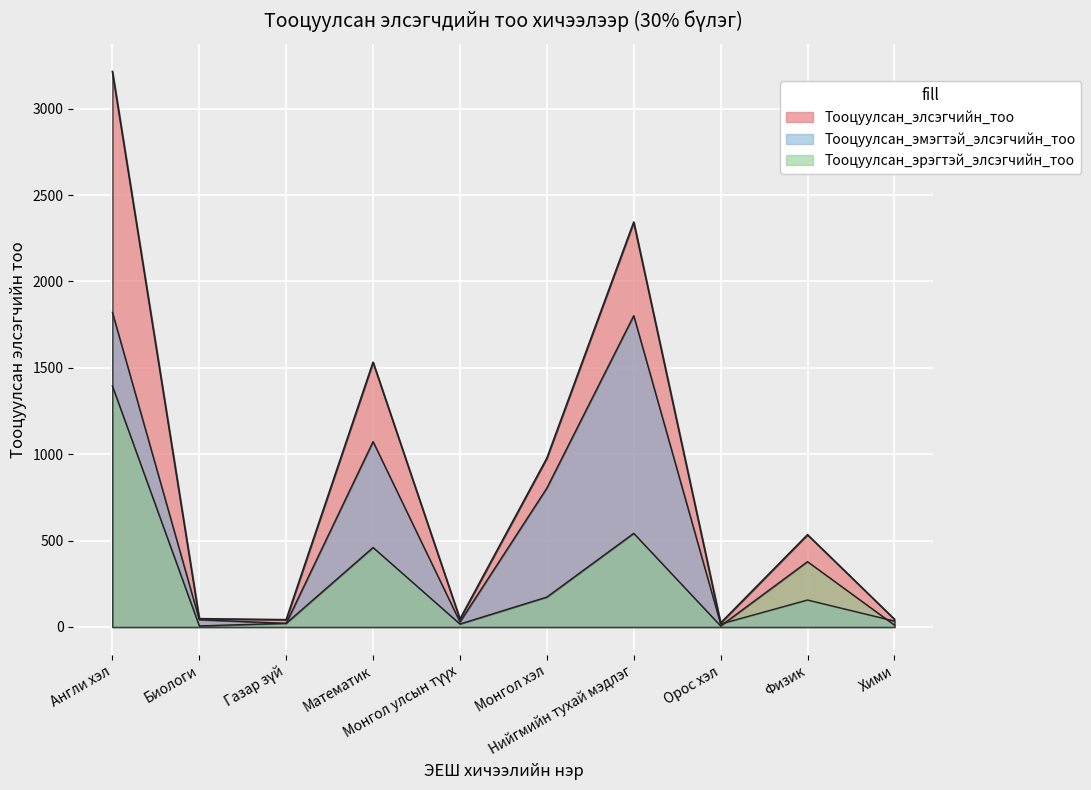

At Монгол хэл, list the series in order from largest to smallest.

Тооцуулсан_элсэгчийн_тоо, Тооцуулсан_эмэгтэй_элсэгчийн_тоо, Тооцуулсан_эрэгтэй_элсэгчийн_тоо